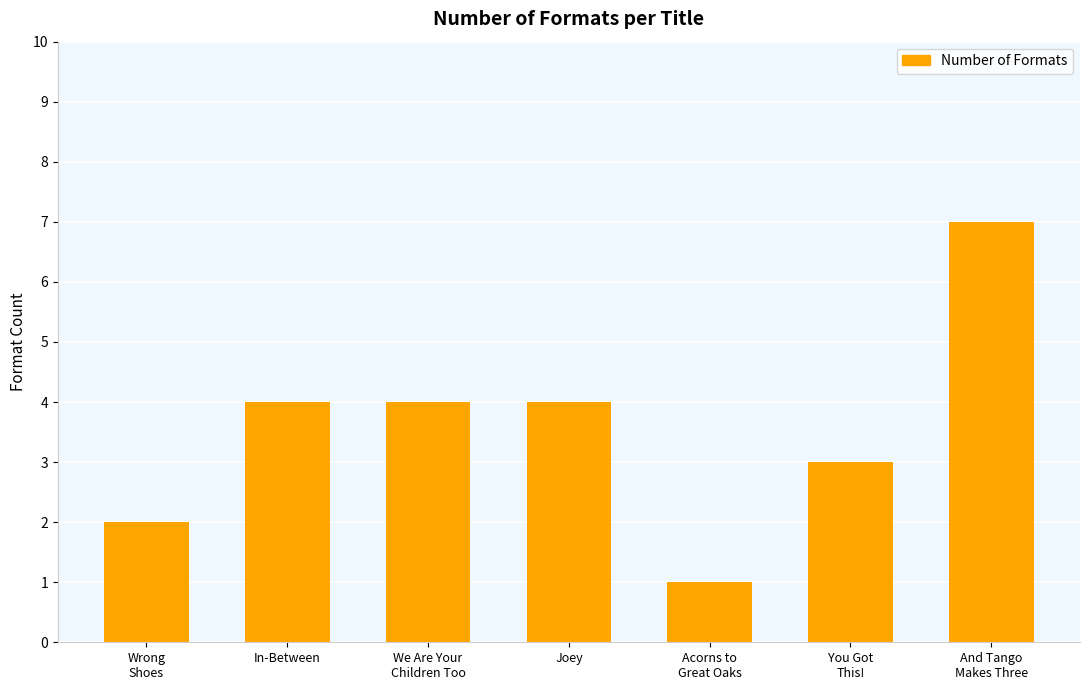

Reading left to right, what are all the values shown in this chart?

Wrong
Shoes=2	In-Between=4	We Are Your
Children Too=4	Joey=4	Acorns to
Great Oaks=1	You Got
This!=3	And Tango
Makes Three=7